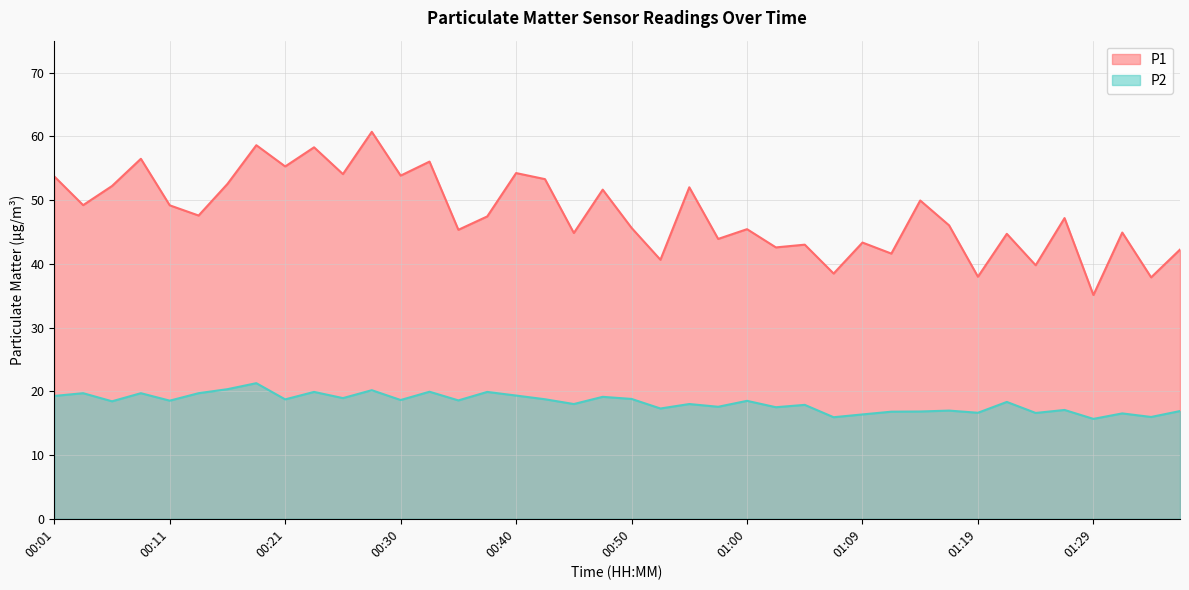

What is the label of the 37th point from the left?

01:29